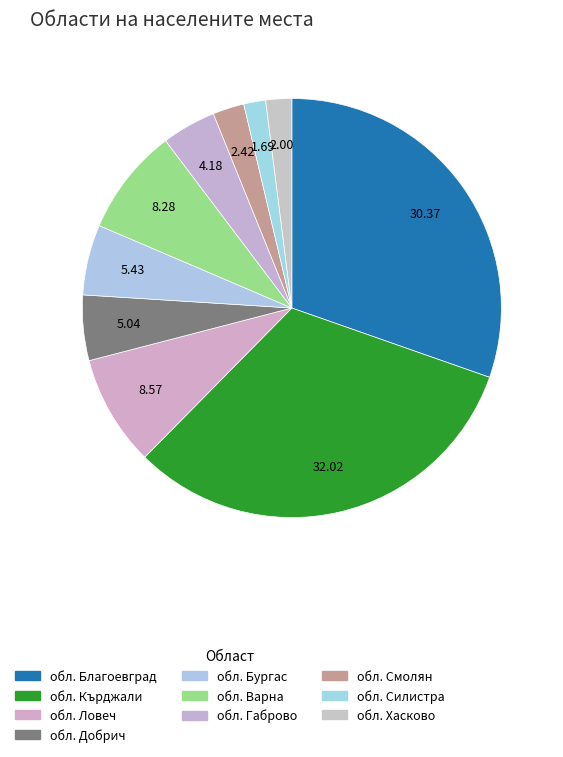

What percentage is the обл. Кърджали slice, to the nearest percent?

32%